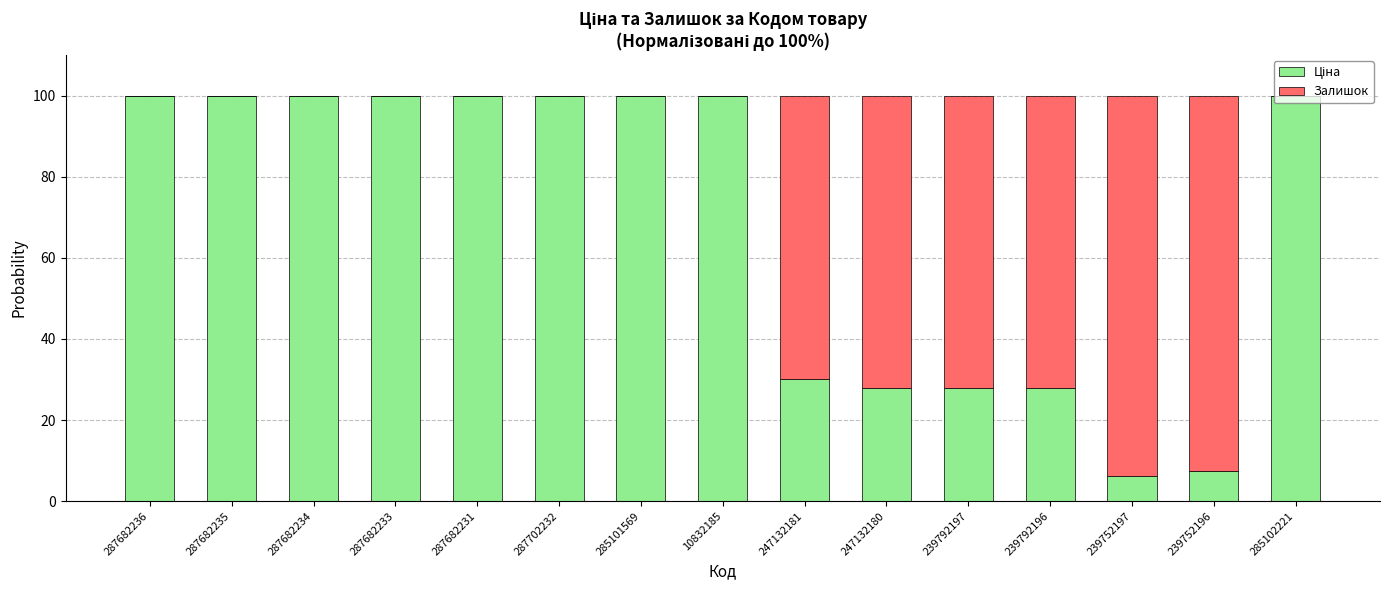

What is the total value across all series at 287682231?

100.0